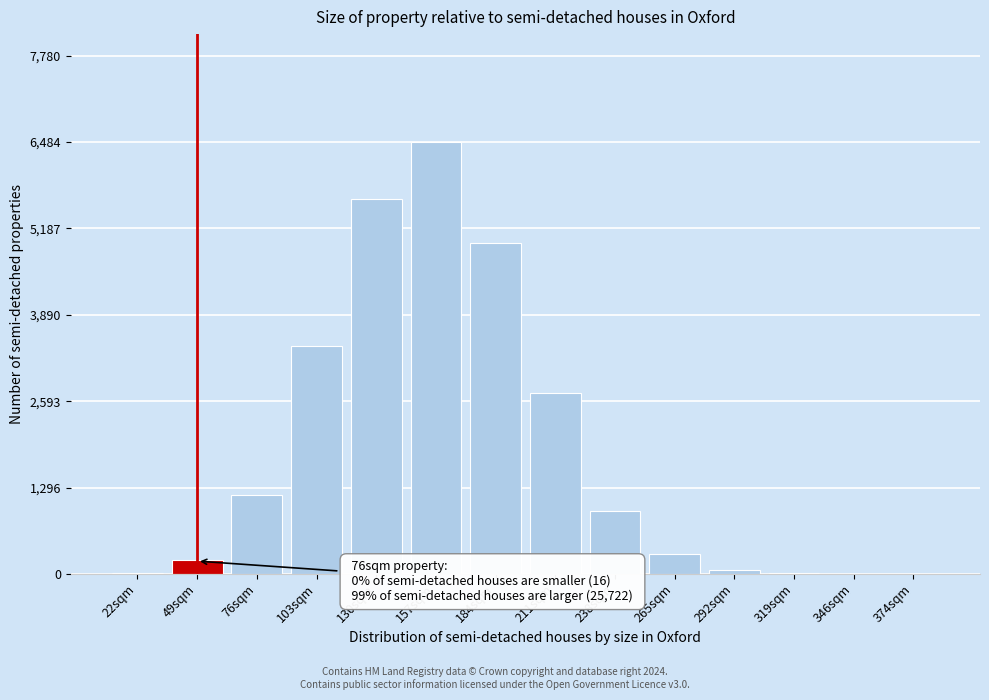

Between 103sqm and 130sqm, which is larger?

130sqm